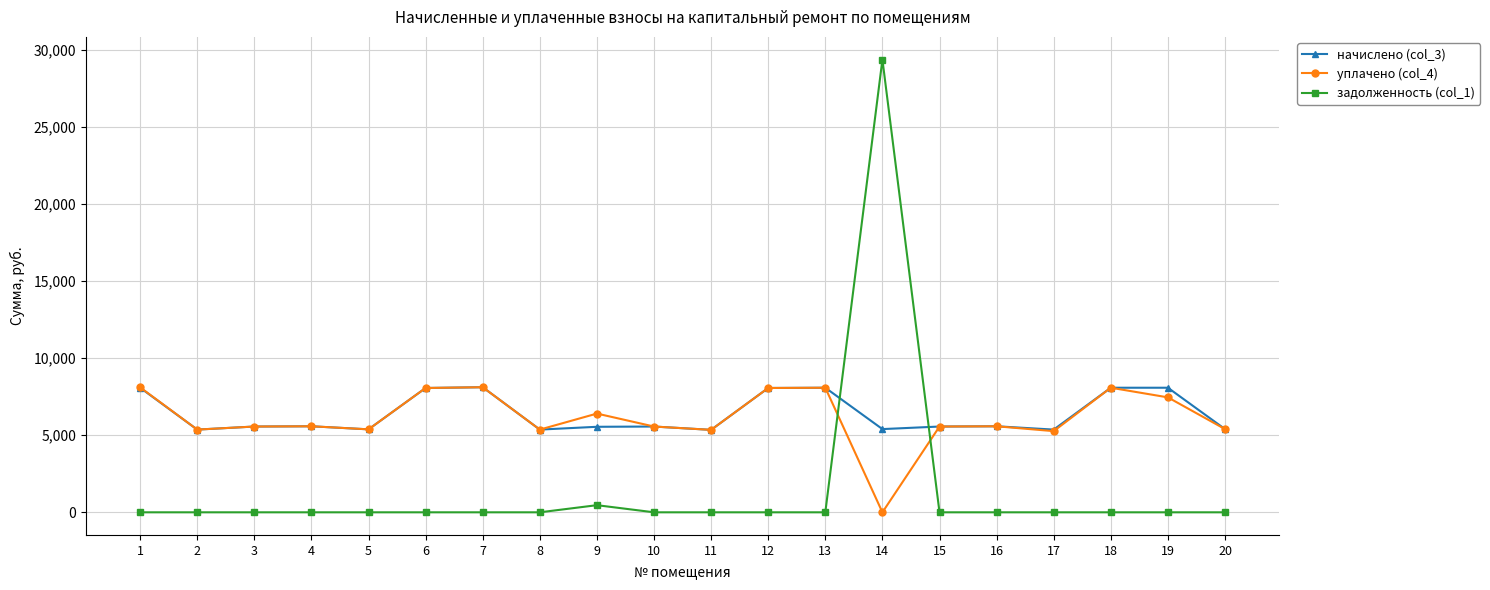

What are all the series names shown in the legend?

начислено (col_3), уплачено (col_4), задолженность (col_1)